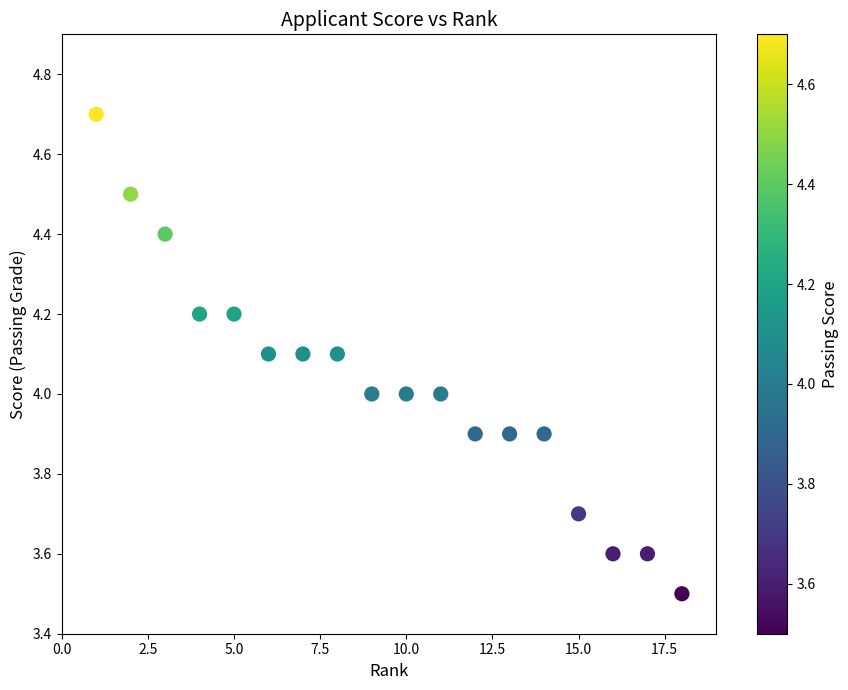

What is the range of X values (max minus min)?

17.0